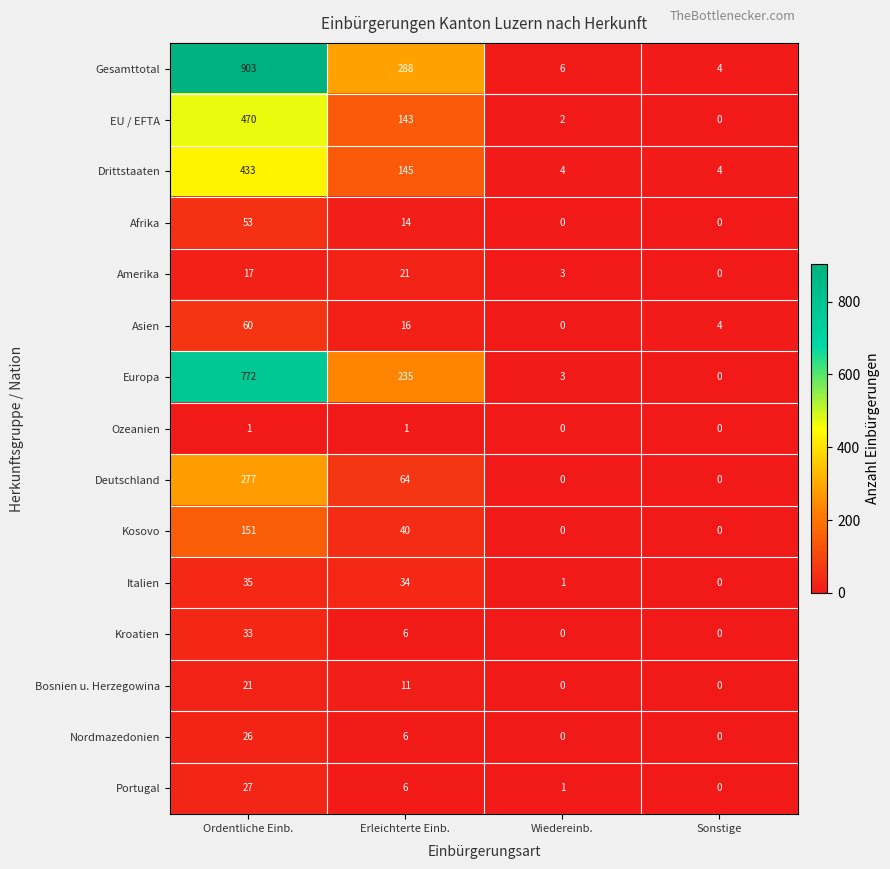

True or false: Gesamttotal has a value of 6 at Wiedereinb..

True